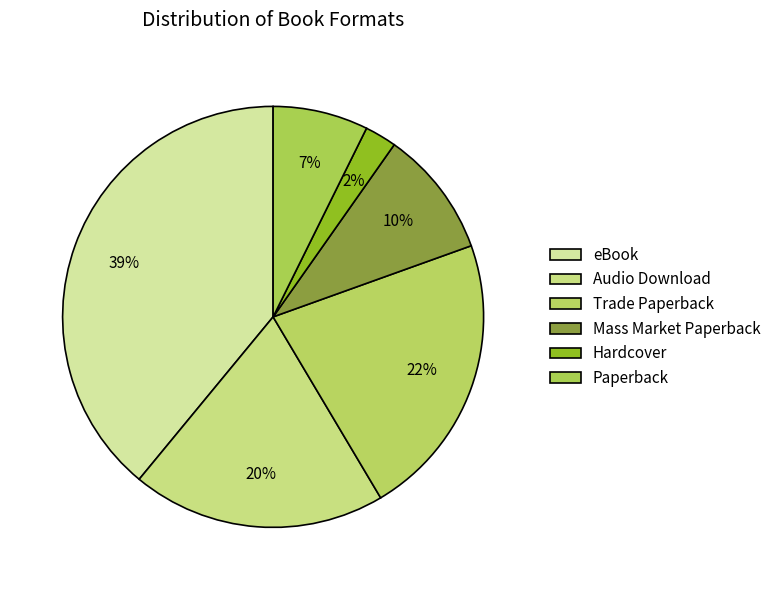

Combined, do Trade Paperback and Mass Market Paperback account for over 50%?

No